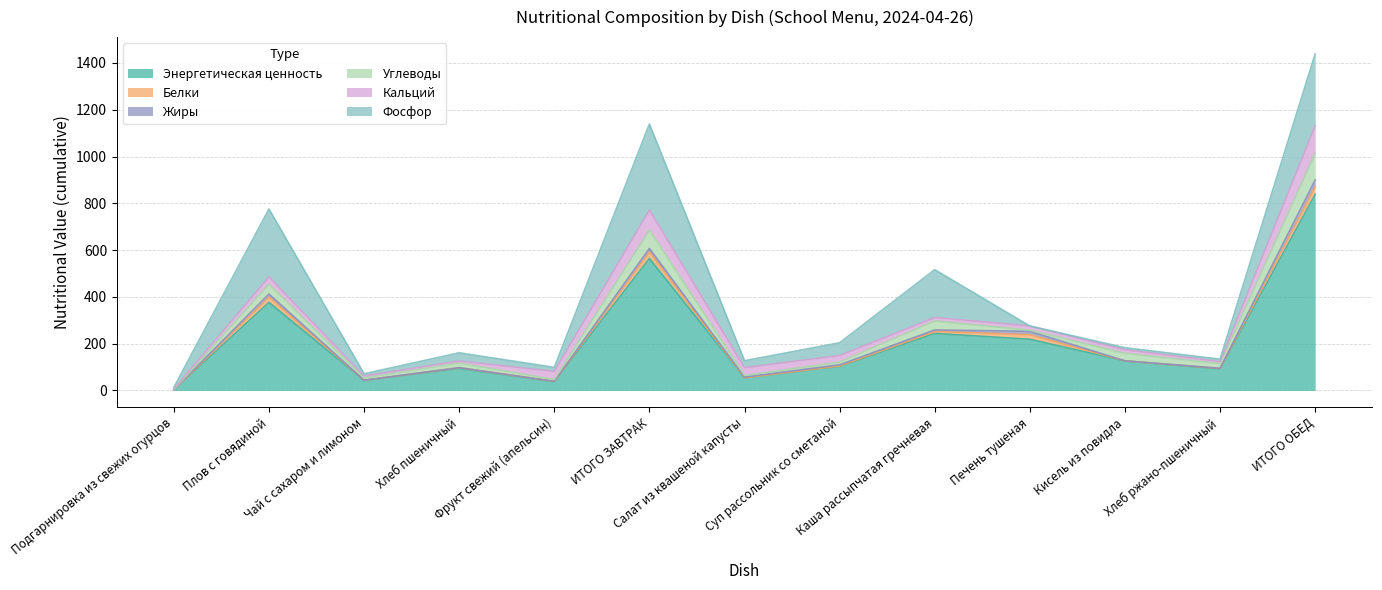

At which category does the chart reach its peak across all series?

ИТОГО ОБЕД